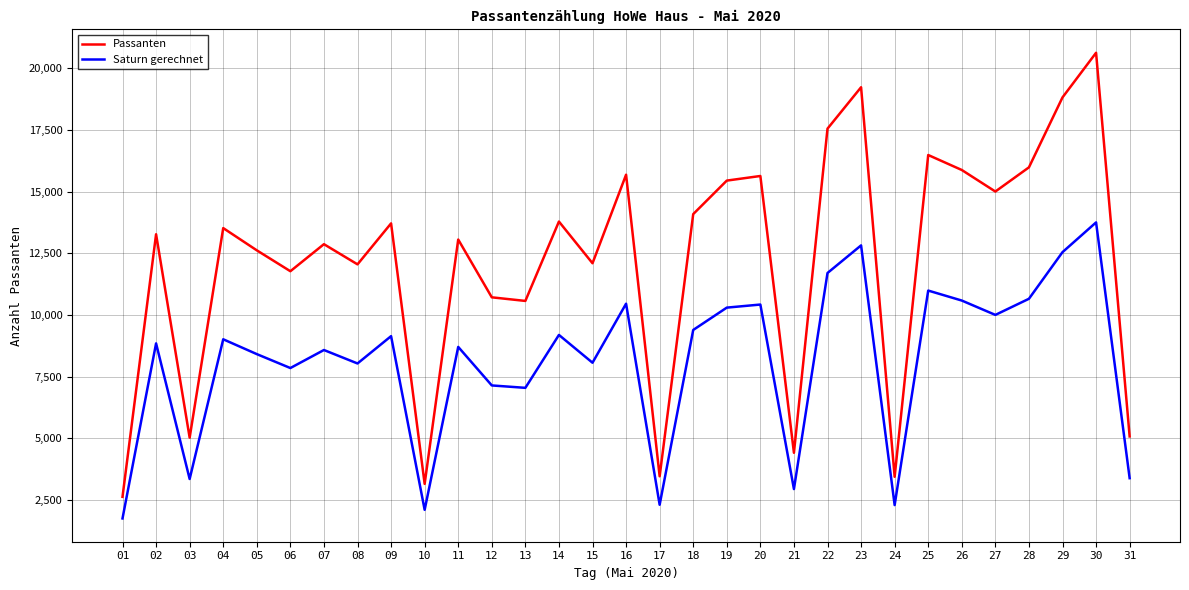

Does the chart display data point markers on the line(s)?

No